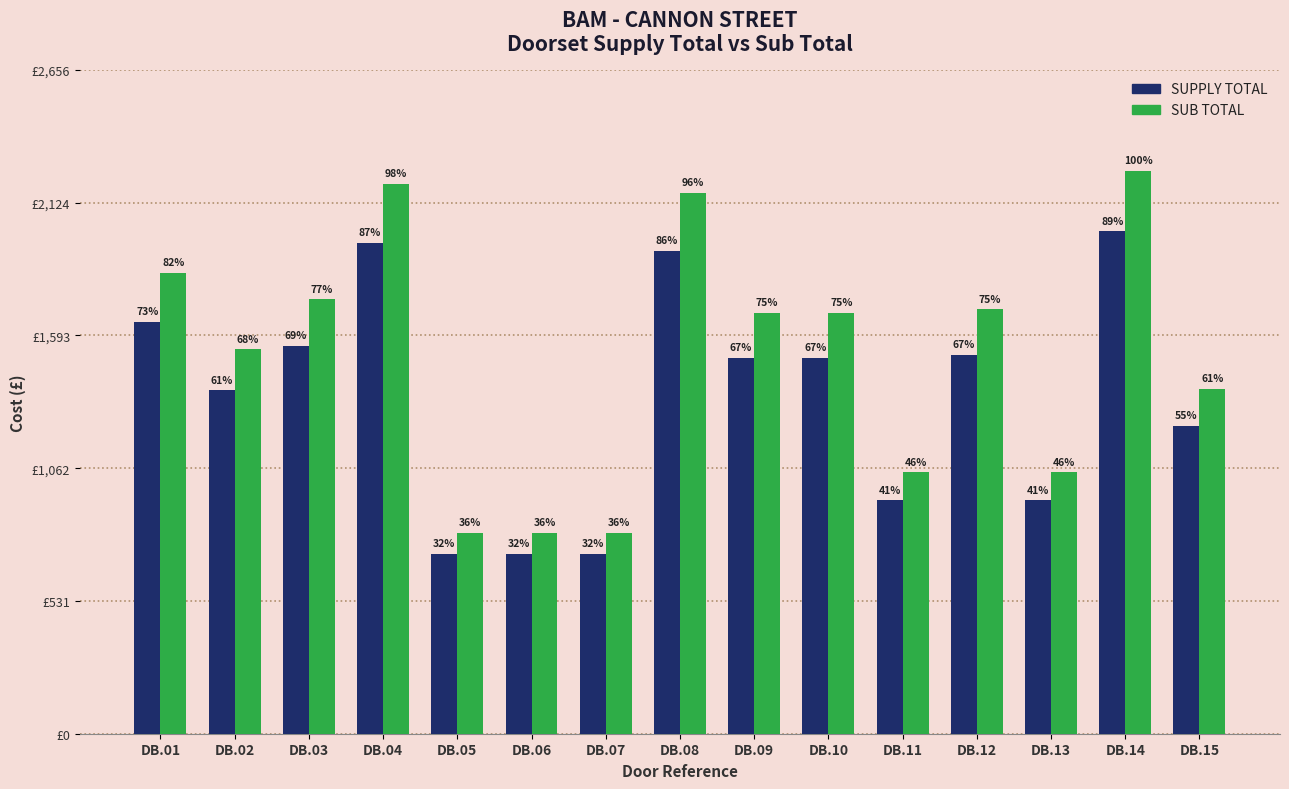

Does the chart contain any negative values?

No